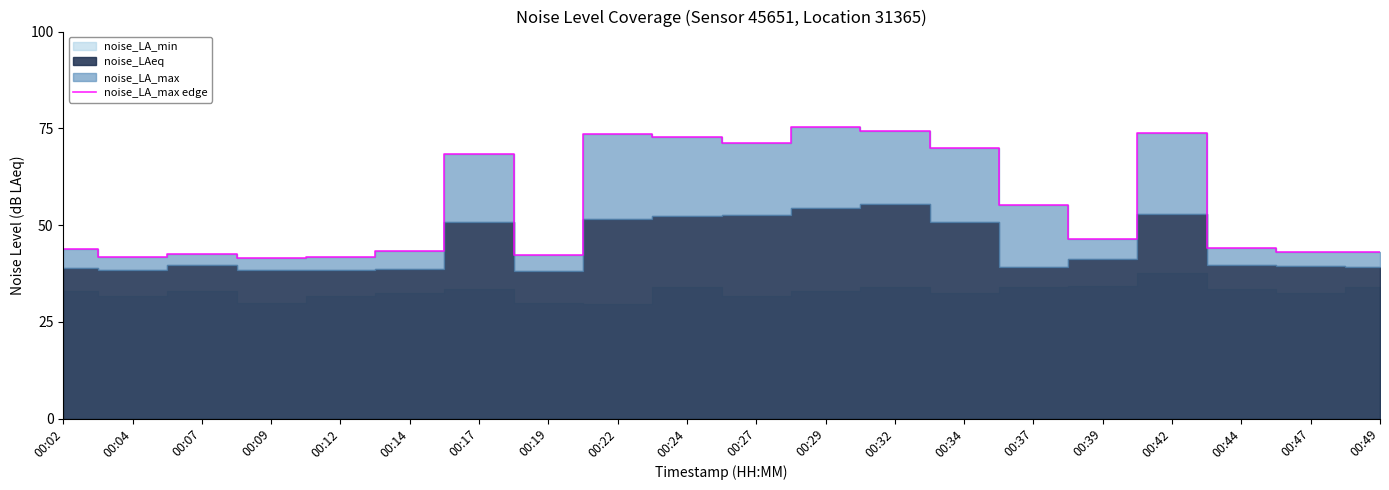

Rank the categories by value from lowest to highest.

00:09, 00:12, 00:04, 00:19, 00:07, 00:49, 00:47, 00:14, 00:02, 00:44, 00:39, 00:37, 00:17, 00:34, 00:27, 00:24, 00:22, 00:42, 00:32, 00:29